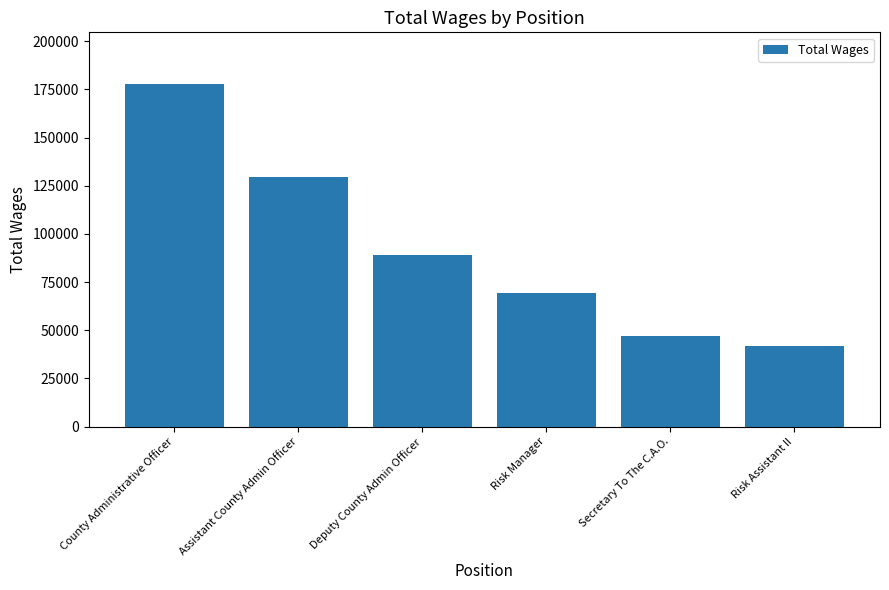

What is the change in value from County Administrative Officer to Assistant County Admin Officer?

-48268